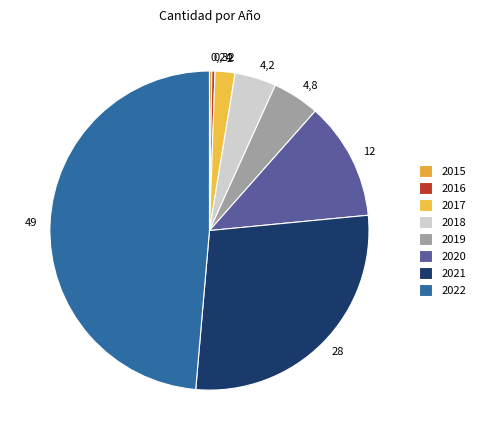

Is it true that 2021 is 41% of the pie?

False